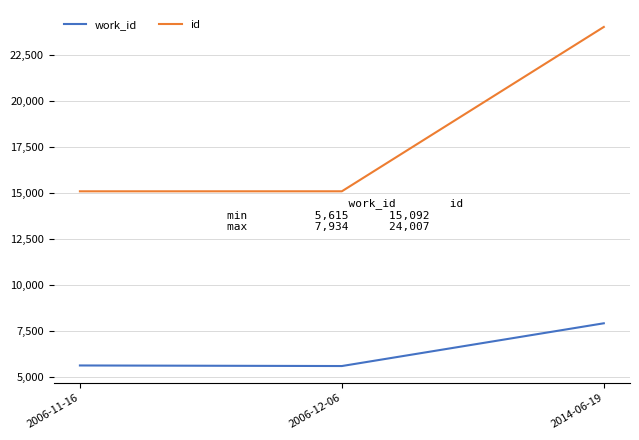

Which series has the widest spread of values?

id